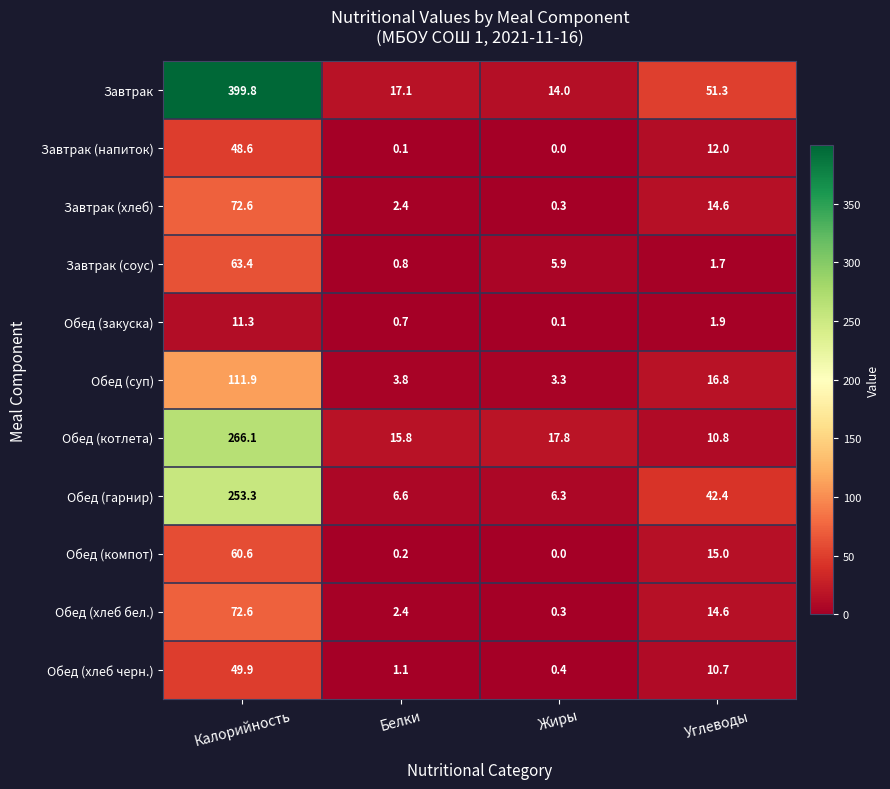

What is the difference between the Завтрак (соус) values at Жиры and Калорийность?

57.5